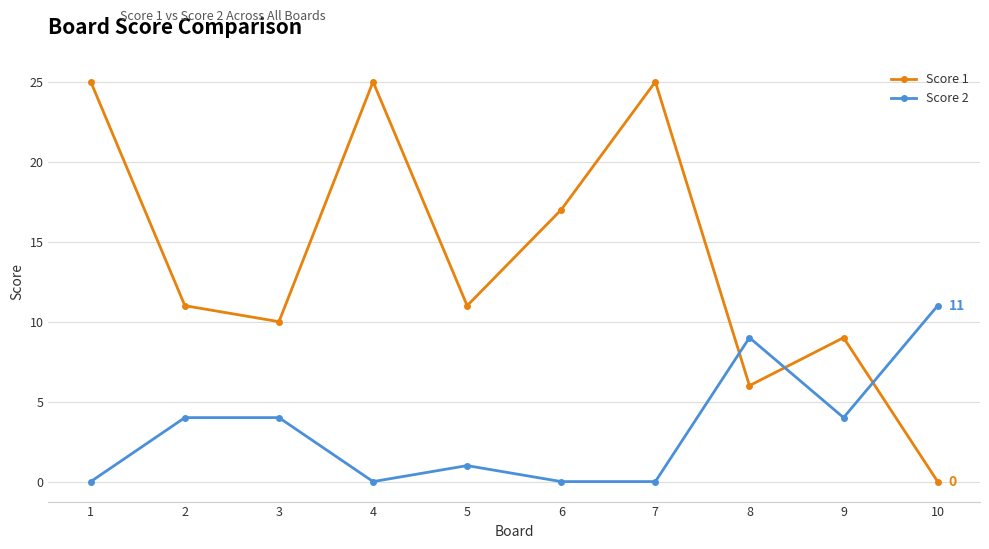

Where does the Score 1 series first go above 11?

1